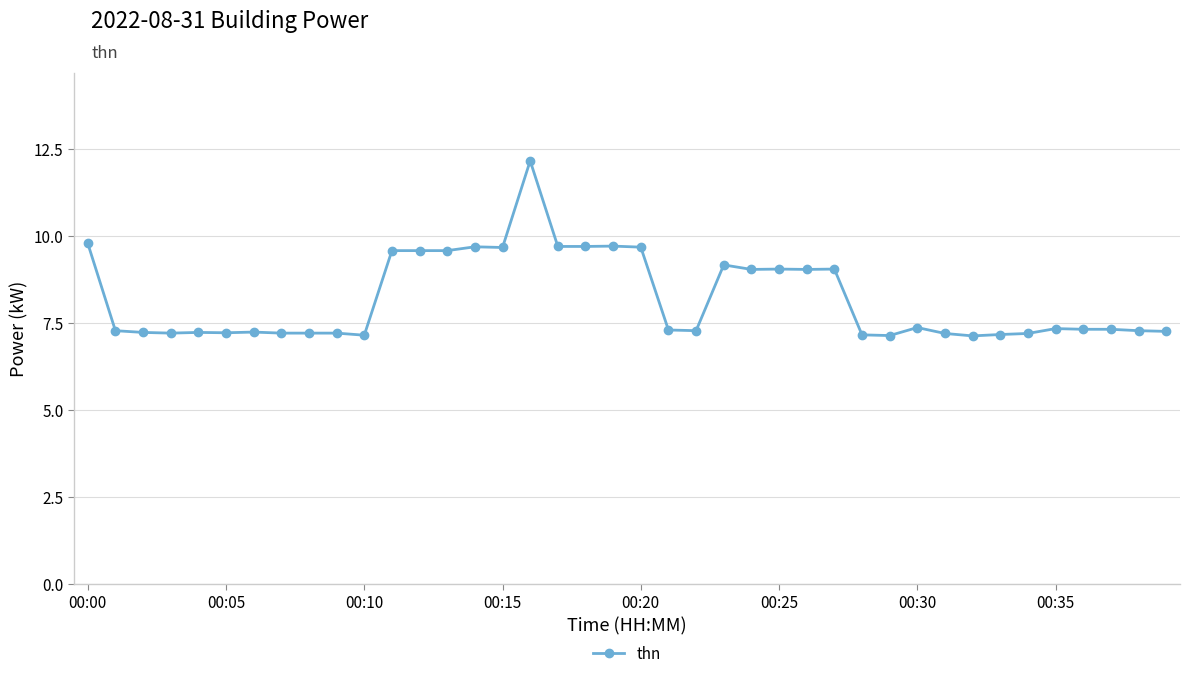

What is the value of the 13th point from the left?

9.6